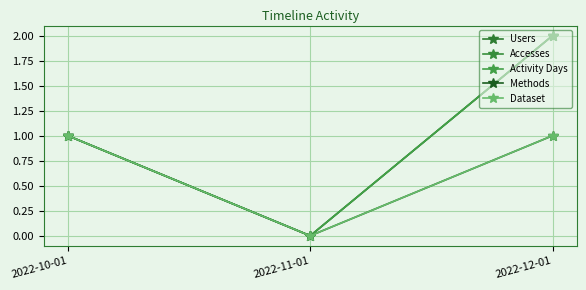

Is this an area chart (filled region under the line)?

No